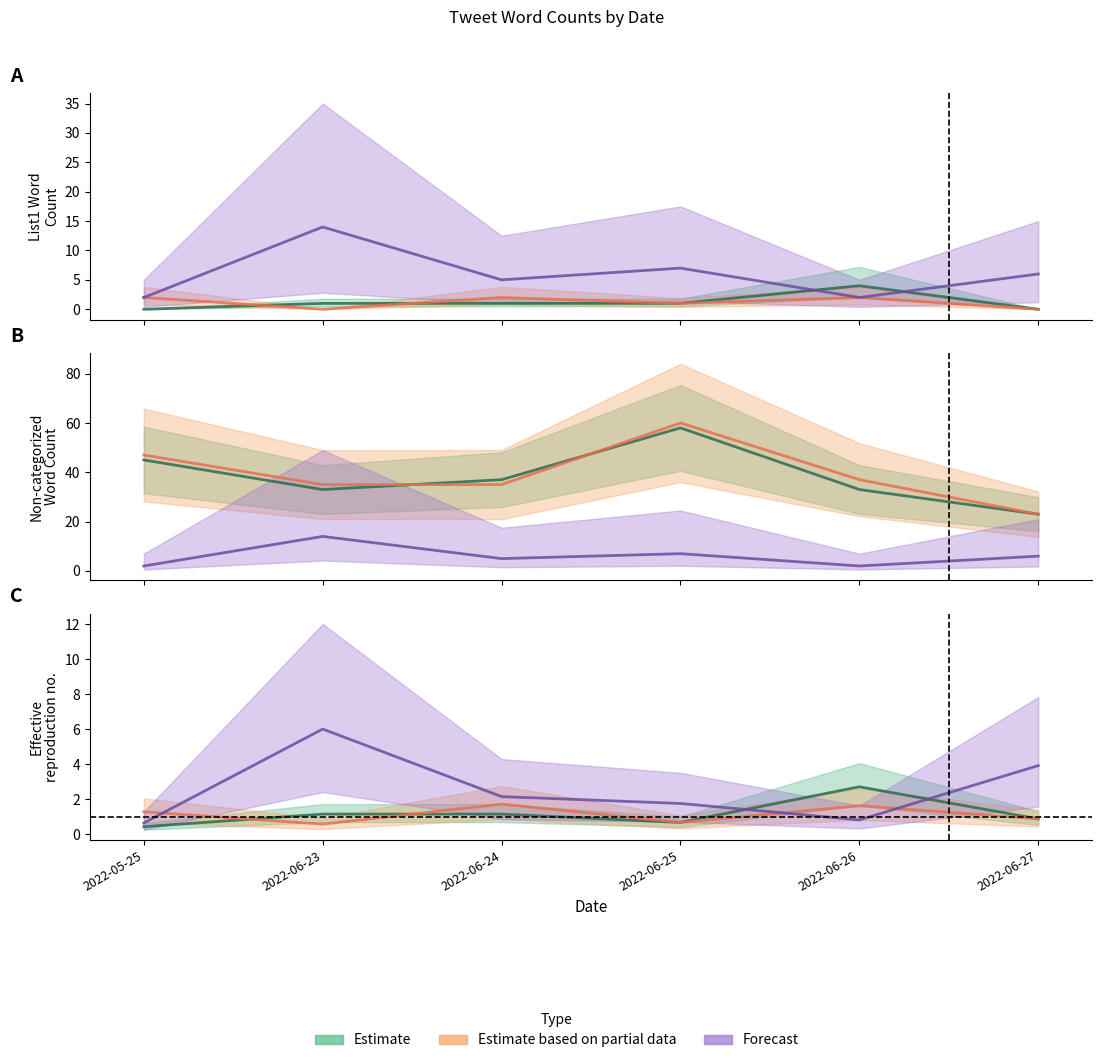

Between 2022-06-27 and 2022-06-24, which is larger?

2022-06-24